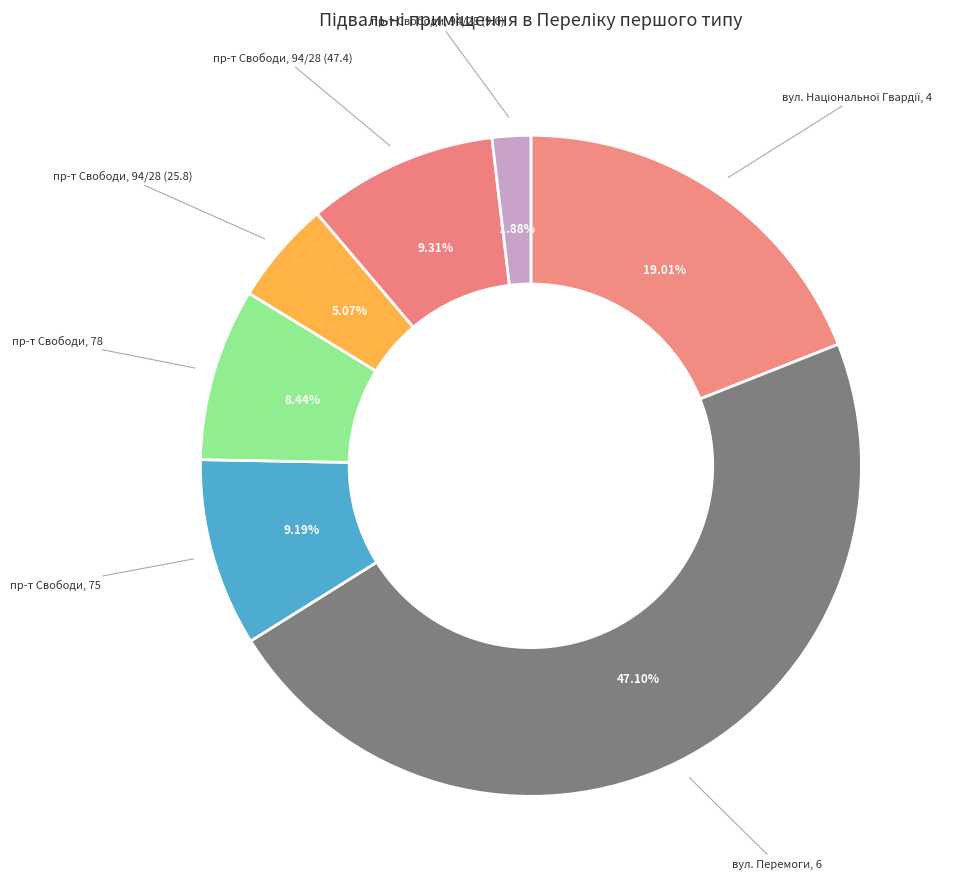

How many segments does this pie chart have?

7